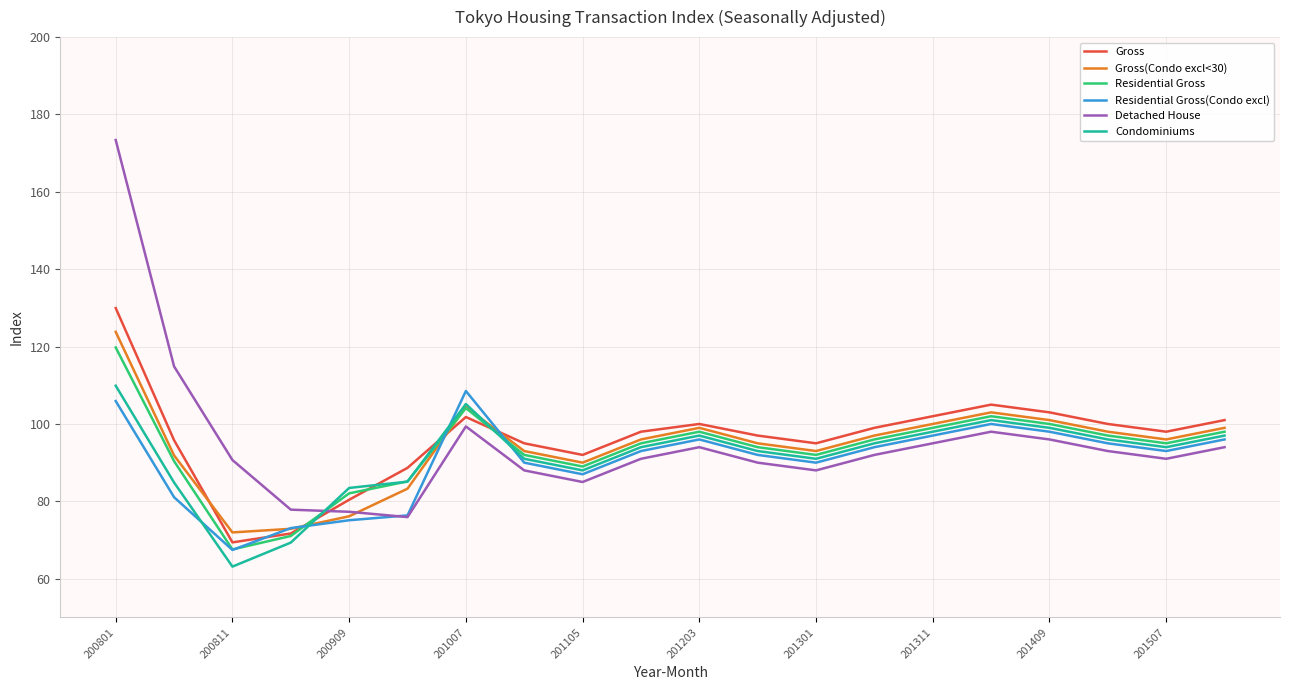

What is the sum of all Gross(Condo excl<30) values?

1884.3